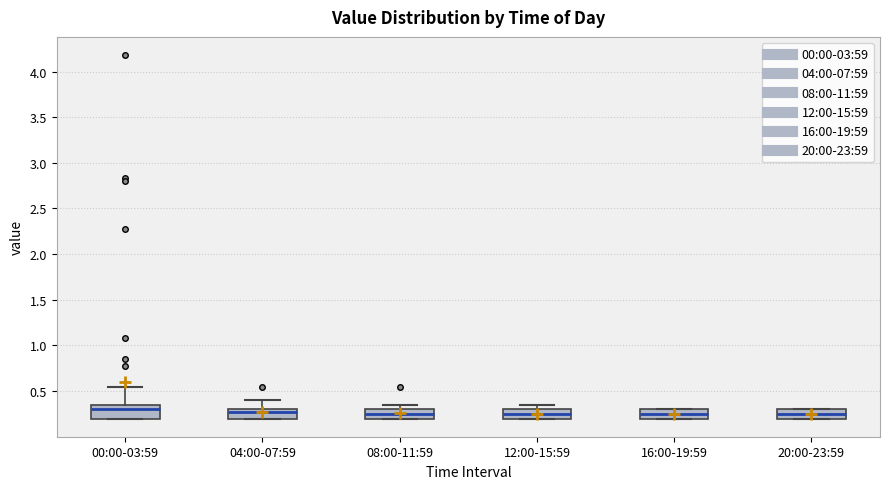

Where is the lower edge of the box for 16:00-19:59 on the y-axis? The values are not printed on the chart, so give them approximately, as read against the axis.

0.20